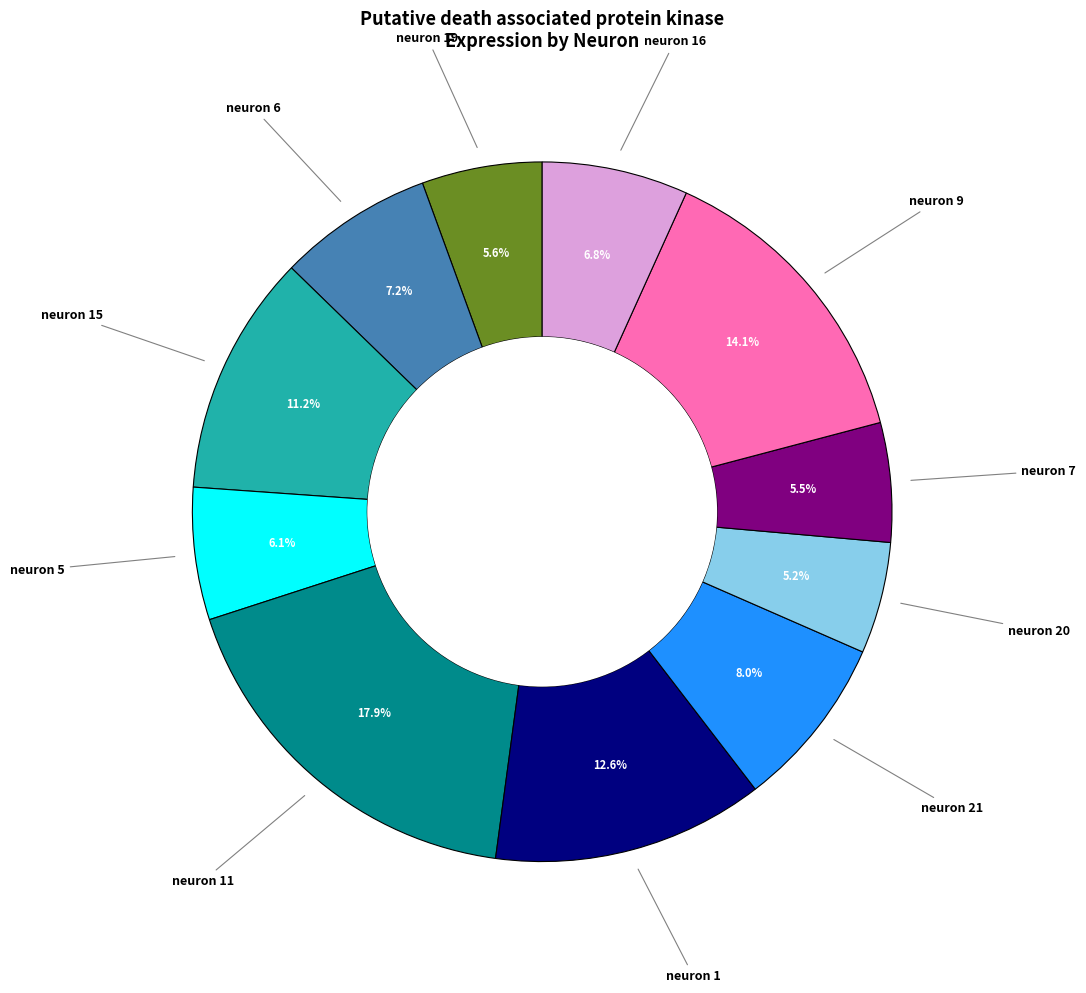

Combined, what portion of the pie is neuron 21 and neuron 7?

13.5%